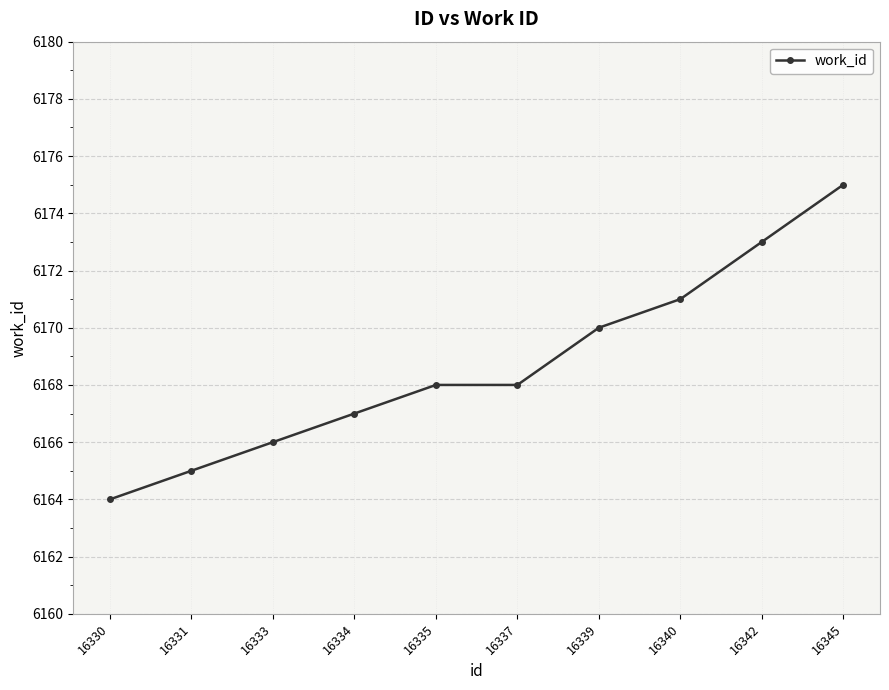

True or false: the data has more than 1 interior local peaks.

False